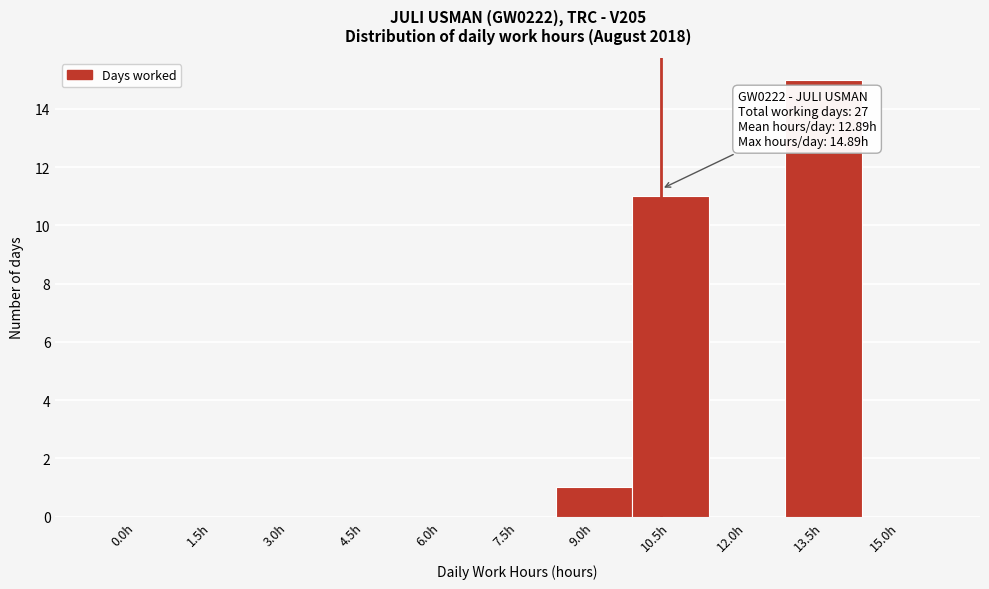

Reading left to right, extract all data points from this chart.

0.0h=0	1.5h=0	3.0h=0	4.5h=0	6.0h=0	7.5h=0	9.0h=1	10.5h=11	12.0h=0	13.5h=15	15.0h=0